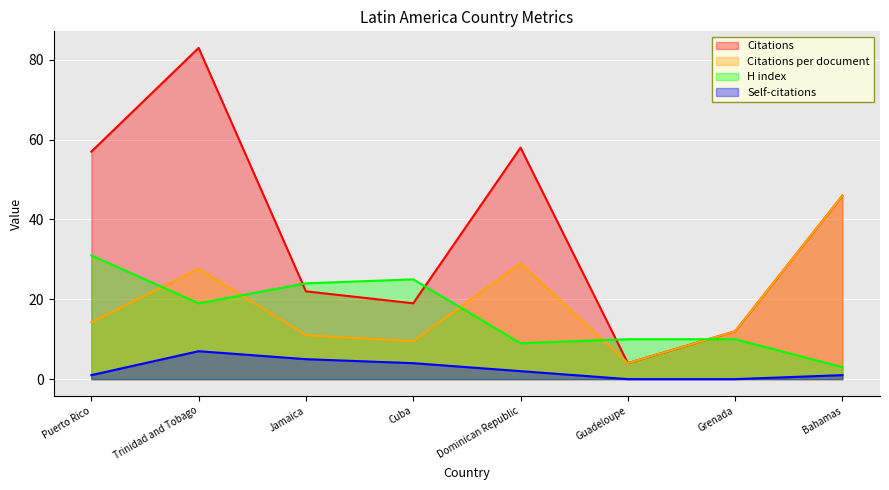

Rank the series at Bahamas from highest to lowest value.

Citations, Citations per document, H index, Self-citations